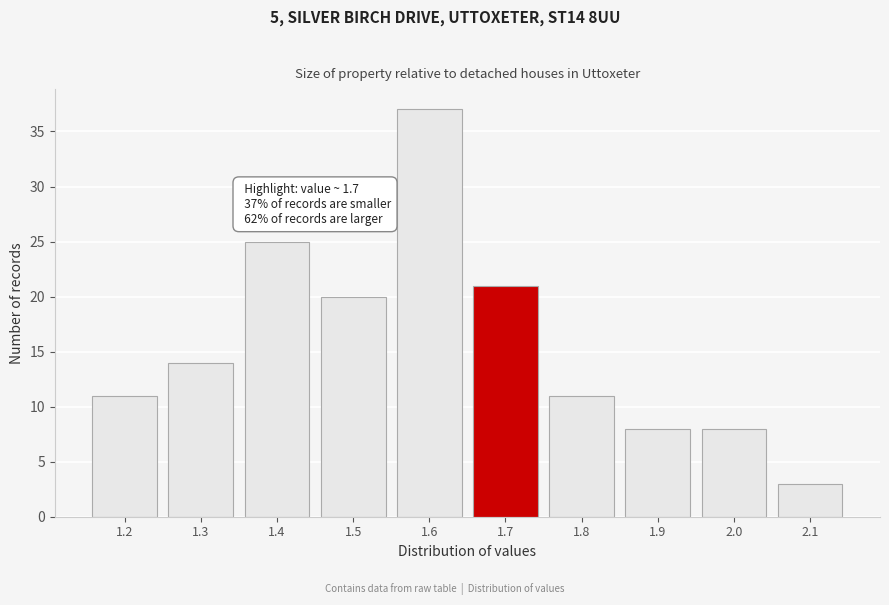

Reading right to left, what are all the values shown in this chart?

3	8	8	11	21	37	20	25	14	11